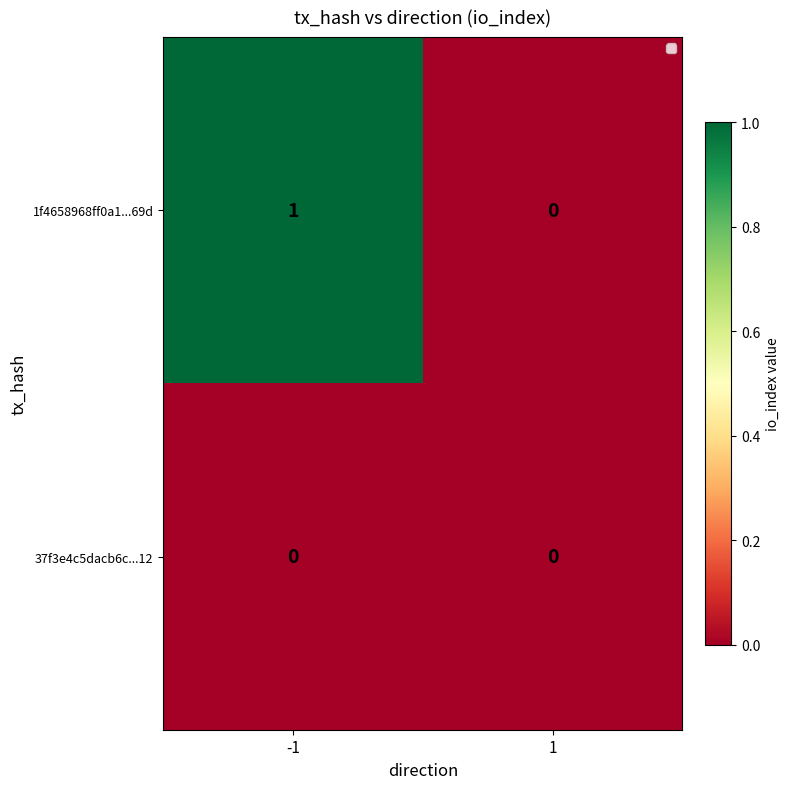

Which series has the widest spread of values?

1f4658968ff0a1...69d